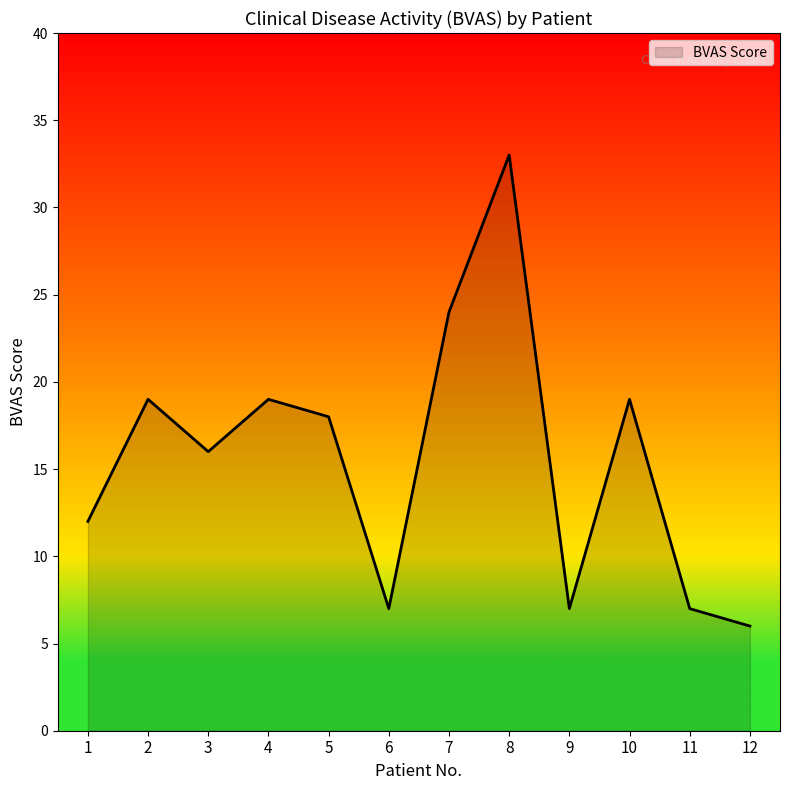

True or false: the data has more than 0 interior local peaks.

True